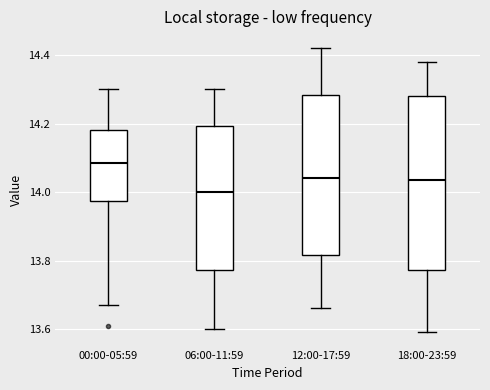

Reading left to right, read every box against the y-axis: the position of its median line, the range the box covers, and the ends of its whiskers. The values are not printed on the chart, so give them approximately, as read against the axis.

00:00-05:59: median 14.08, box 13.98 to 14.18, whiskers 13.68 to 14.30
06:00-11:59: median 14.00, box 13.78 to 14.20, whiskers 13.60 to 14.30
12:00-17:59: median 14.04, box 13.82 to 14.28, whiskers 13.66 to 14.42
18:00-23:59: median 14.04, box 13.78 to 14.28, whiskers 13.60 to 14.38